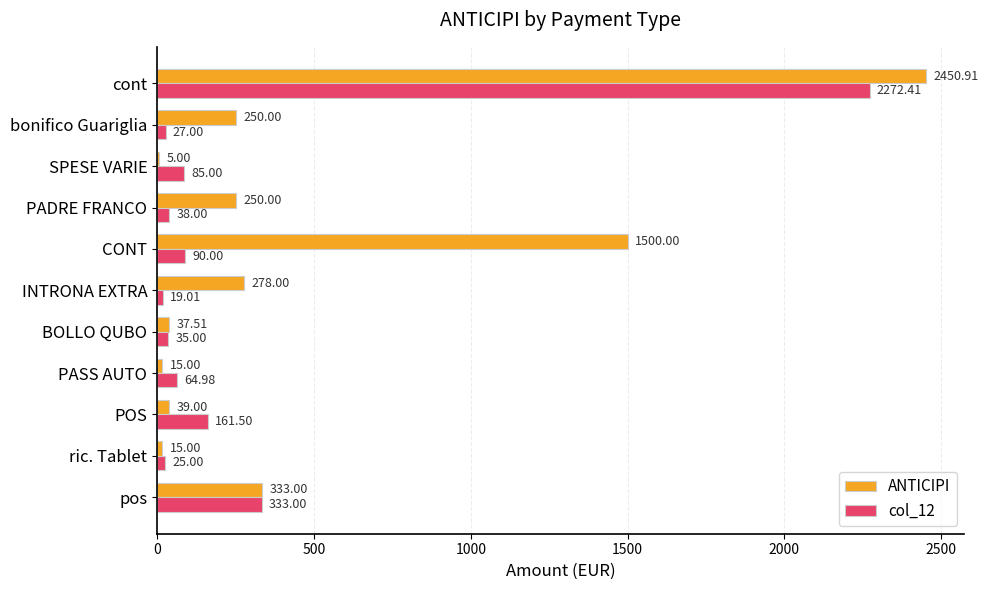

What is the total value across all series at cont?

4723.3